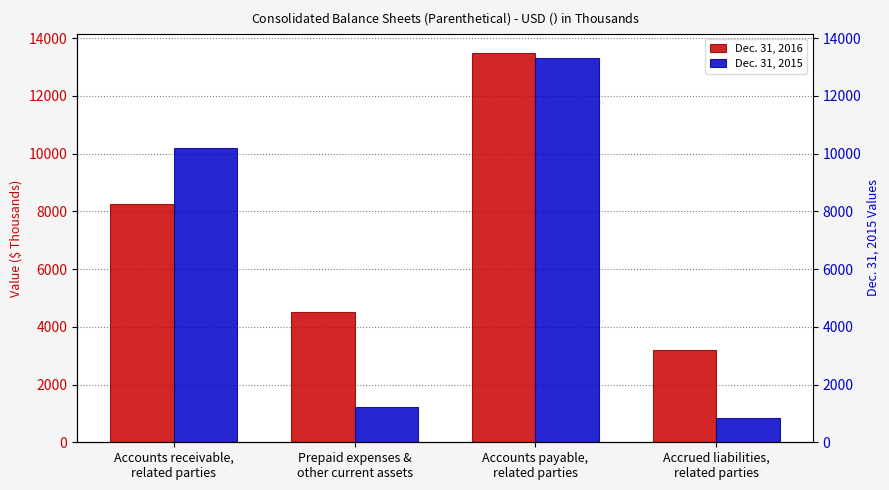

Between Accounts receivable,
related parties and Prepaid expenses &
other current assets, which is larger?

Accounts receivable,
related parties